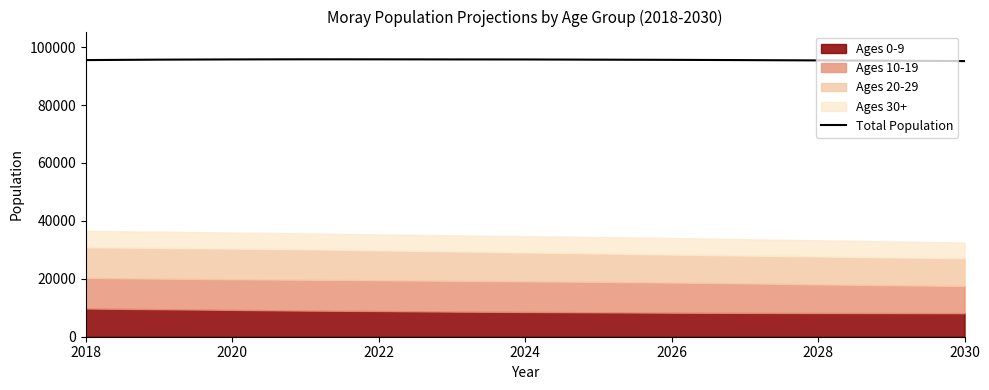

What is the highest value of the Total Population series?

95792